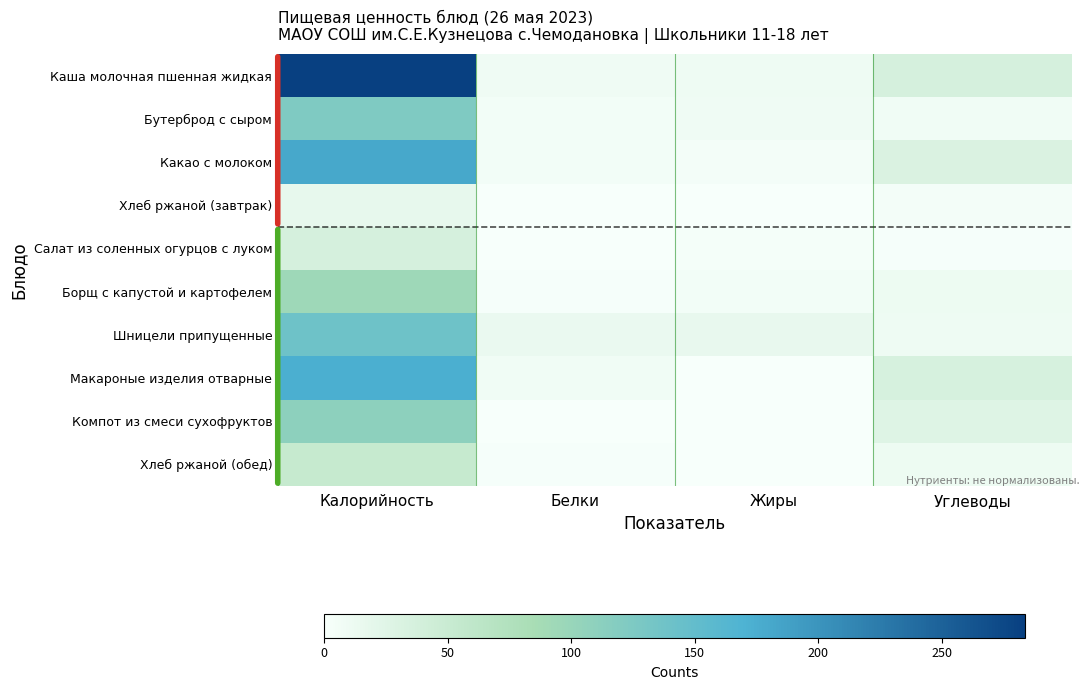

Reading left to right, extract all data points from this chart.

Каша молочная пшенная жидкая: Калорийность=283.6	Белки=7.8	Жиры=9.5	Углеводы=35.8
Бутерброд с сыром: Калорийность=123.0	Белки=5.0	Жиры=8.1	Углеводы=7.4
Какао с молоком: Калорийность=180.0	Белки=5.0	Жиры=4.4	Углеводы=31.7
Хлеб ржаной (завтрак): Калорийность=17.4	Белки=0.7	Жиры=0.1	Углеводы=3.3
Салат из соленных огурцов с луком: Калорийность=35.5	Белки=0.5	Жиры=3.0	Углеводы=1.5
Борщ с капустой и картофелем: Калорийность=95.0	Белки=1.8	Жиры=5.0	Углеводы=10.7
Шницели припущенные: Калорийность=139.2	Белки=14.2	Жиры=16.0	Углеводы=9.7
Макароные изделия отварные: Калорийность=173.9	Белки=6.8	Жиры=0.8	Углеводы=34.8
Компот из смеси сухофруктов: Калорийность=110.0	Белки=0.5	Жиры=0.0	Углеводы=27.0
Хлеб ржаной (обед): Калорийность=52.2	Белки=2.0	Жиры=0.4	Углеводы=10.0